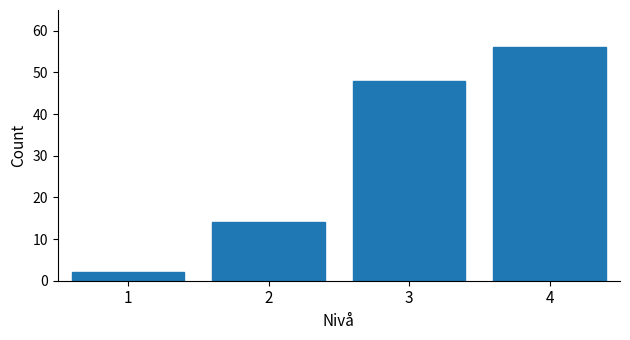

Reading left to right, transcribe all the data shown in this chart.

1=2	2=14	3=48	4=56